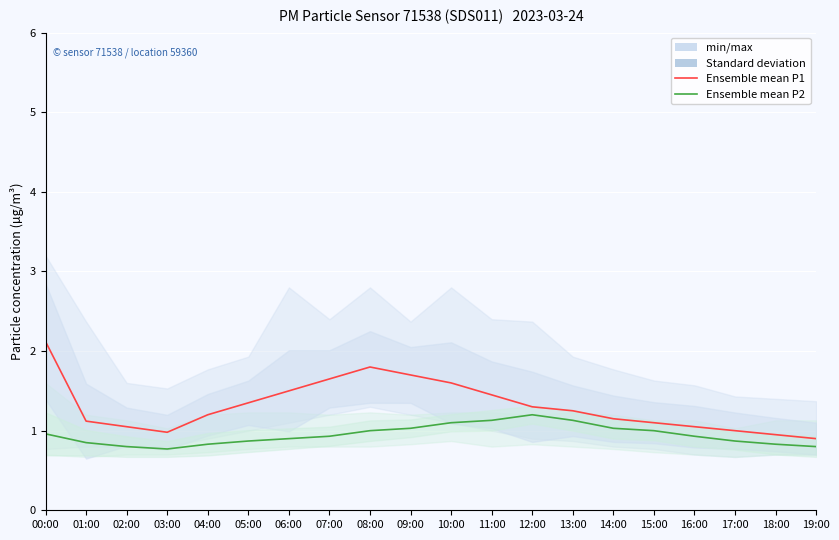

Rank the series by their average value, from highest to lowest.

Ensemble mean P1, Ensemble mean P2